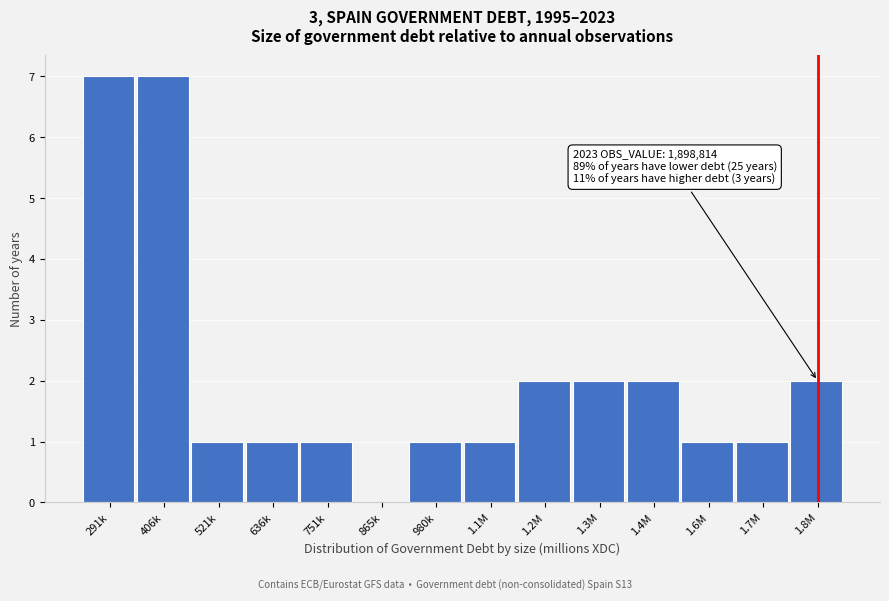

Reading left to right, extract all data points from this chart.

291k=7	406k=7	521k=1	636k=1	751k=1	865k=0	980k=1	1.1M=1	1.2M=2	1.3M=2	1.4M=2	1.6M=1	1.7M=1	1.8M=2